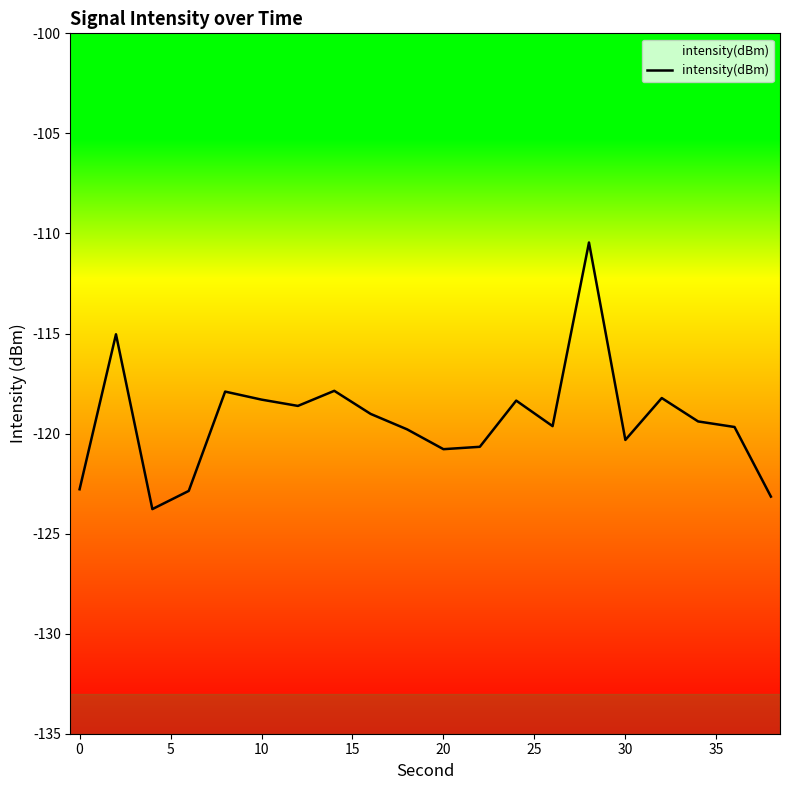

Count the number of values greater than -119.

8